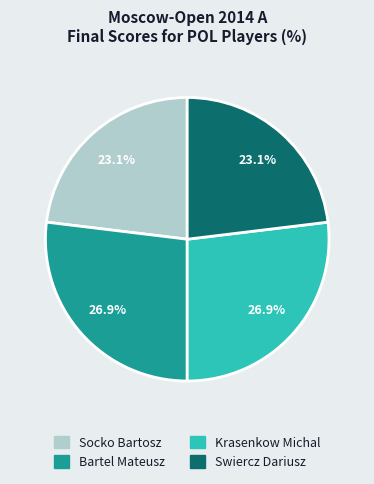

To the nearest percent, what is the difference between the largest and smallest slice percentages?

4%